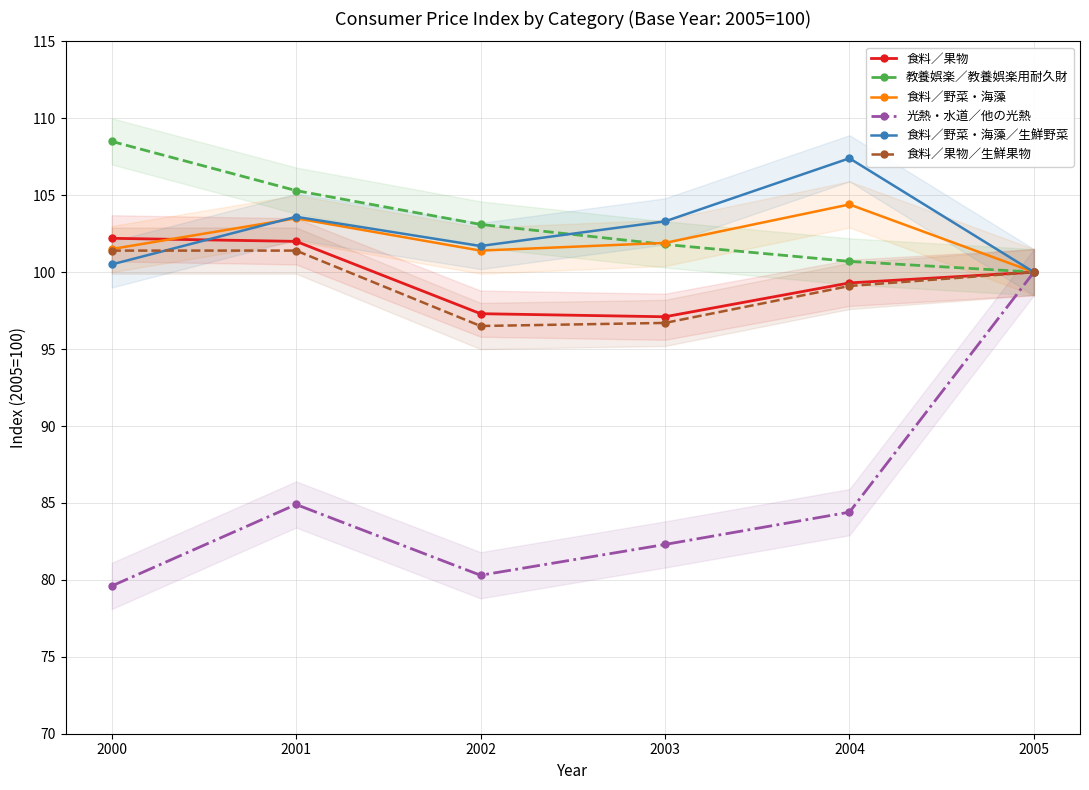

Which has a higher value, 2003 or 2002?

2002